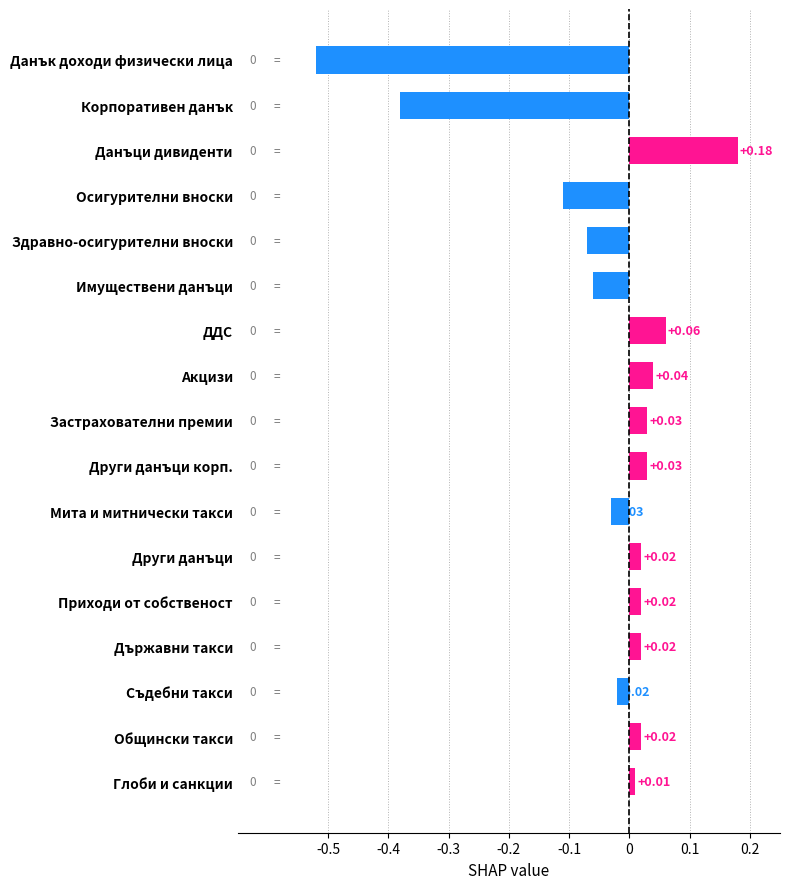

Which label corresponds to the smallest value in the chart?

Данък доходи физически лица